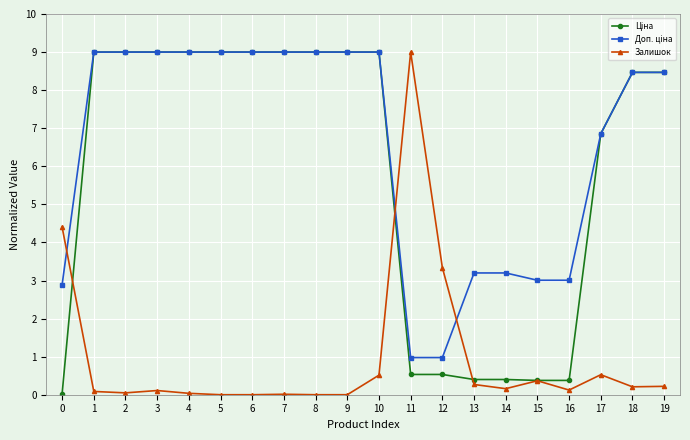

True or false: Залишок has more than 2 points higher than both neighbors.

True